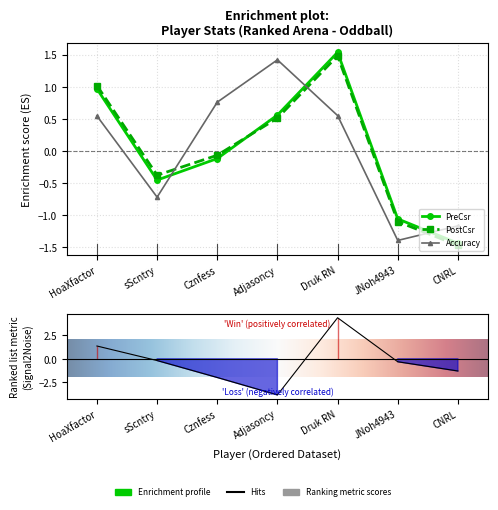

What position from the right is Adjasoncy?

4